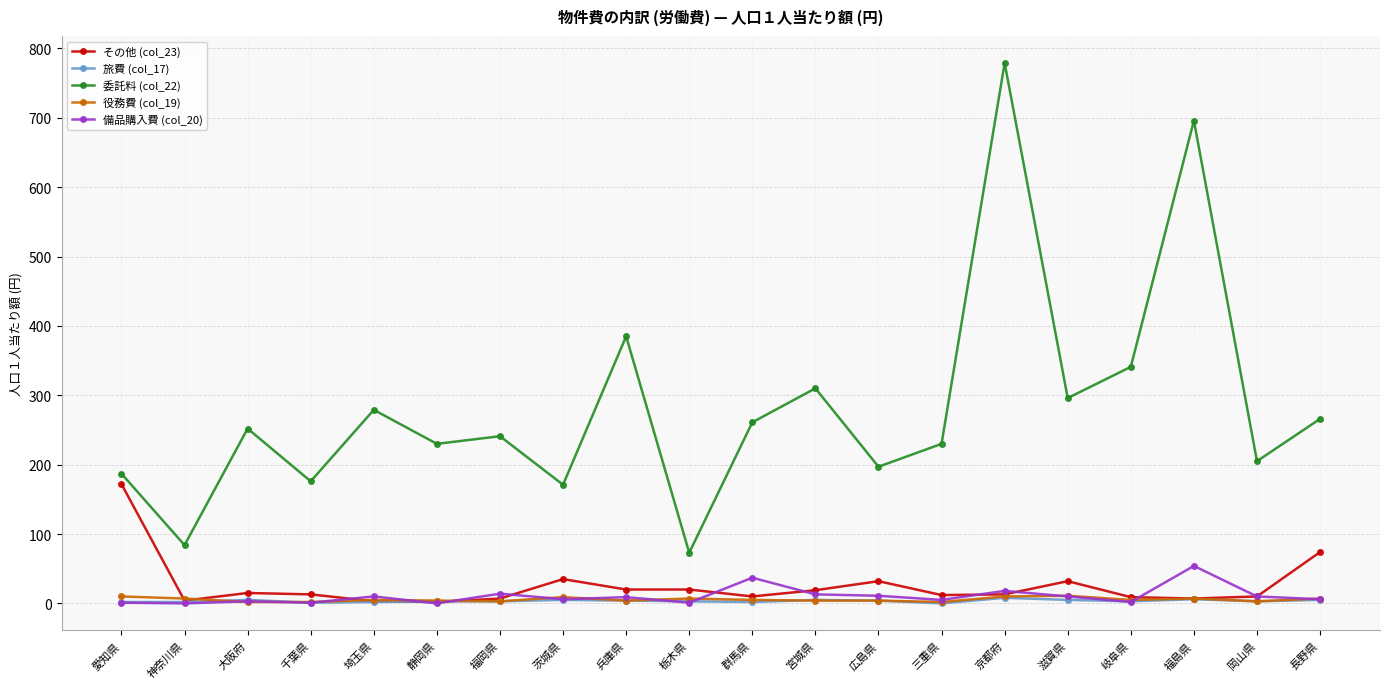

The value of 委託料 (col_22) at 福岡県 is 320. True or false?

False